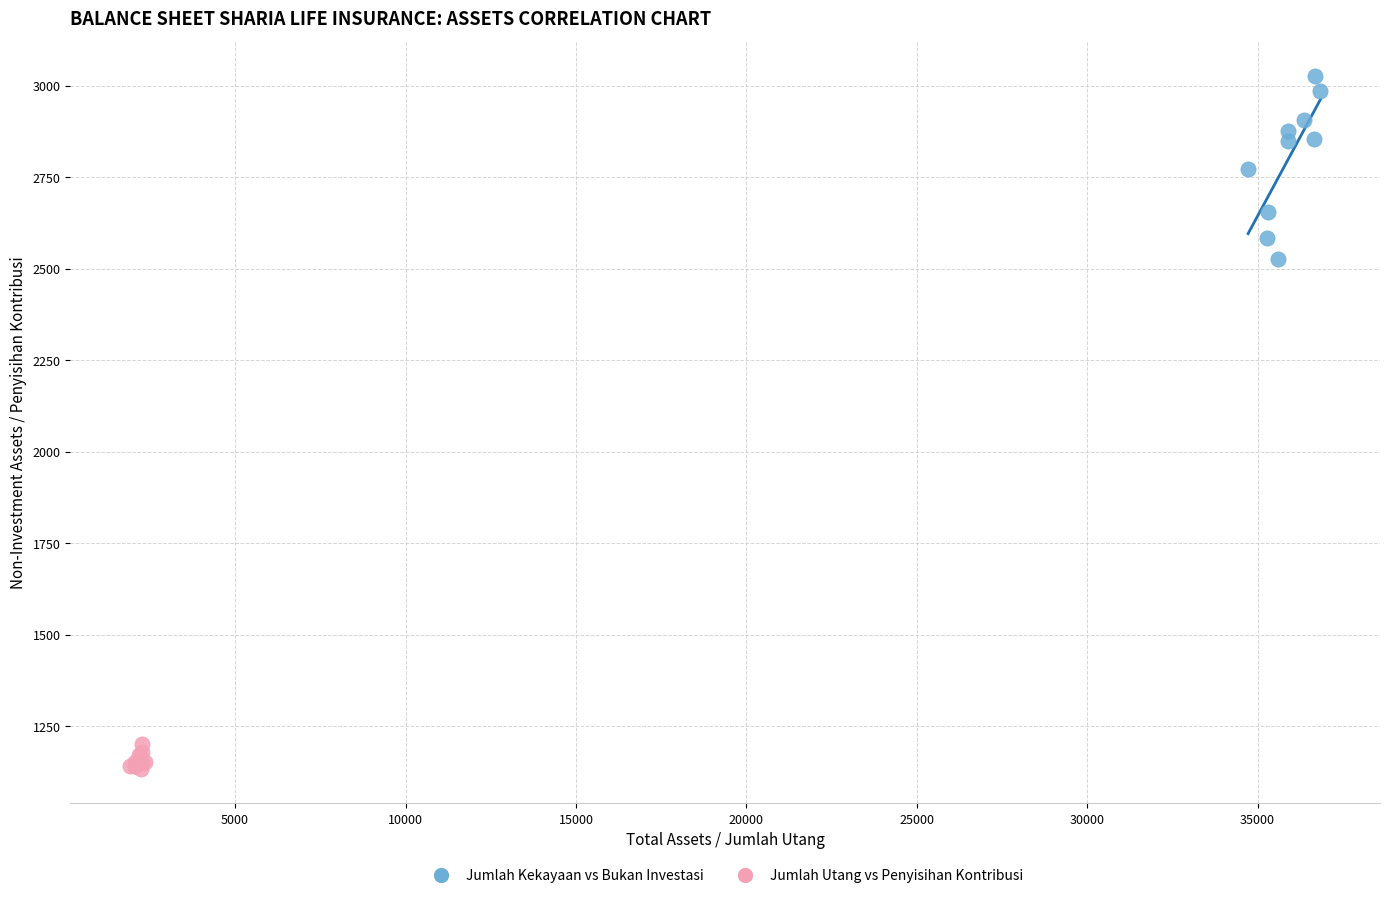

Which series contains the highest Y value?

Jumlah Kekayaan vs Bukan Investasi